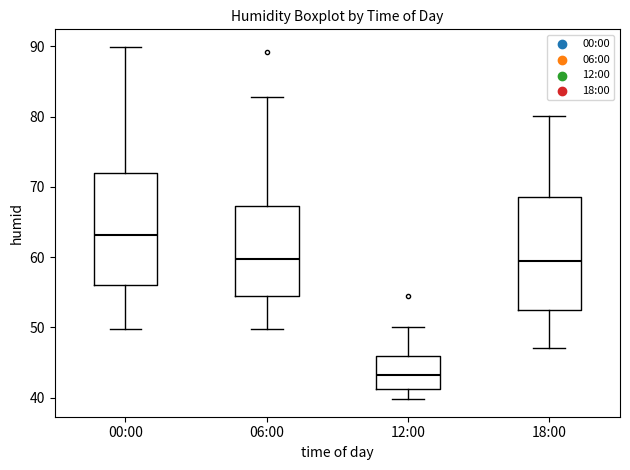

Reading left to right, read every box against the y-axis: the position of its median line, the range the box covers, and the ends of its whiskers. The values are not printed on the chart, so give them approximately, as read against the axis.

00:00: median 63, box 56 to 72, whiskers 50 to 90
06:00: median 60, box 54 to 67, whiskers 50 to 83
12:00: median 43, box 41 to 46, whiskers 40 to 50
18:00: median 59, box 53 to 69, whiskers 47 to 80